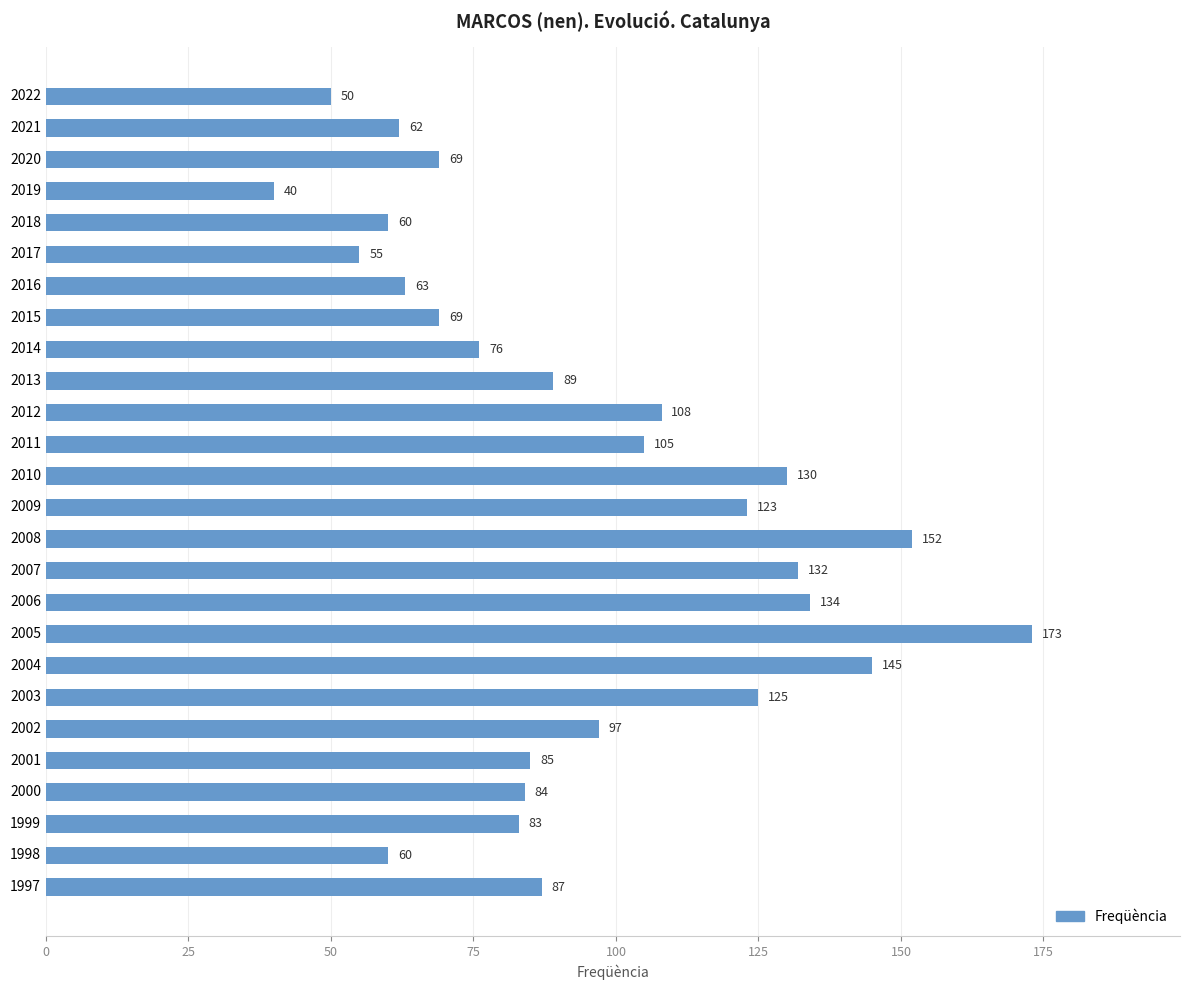

True or false: the data shows 138 at 2001.

False